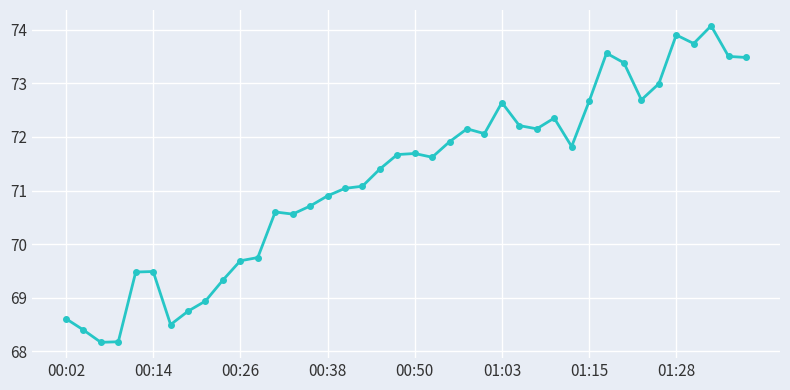

How many data points are less than 71?

16